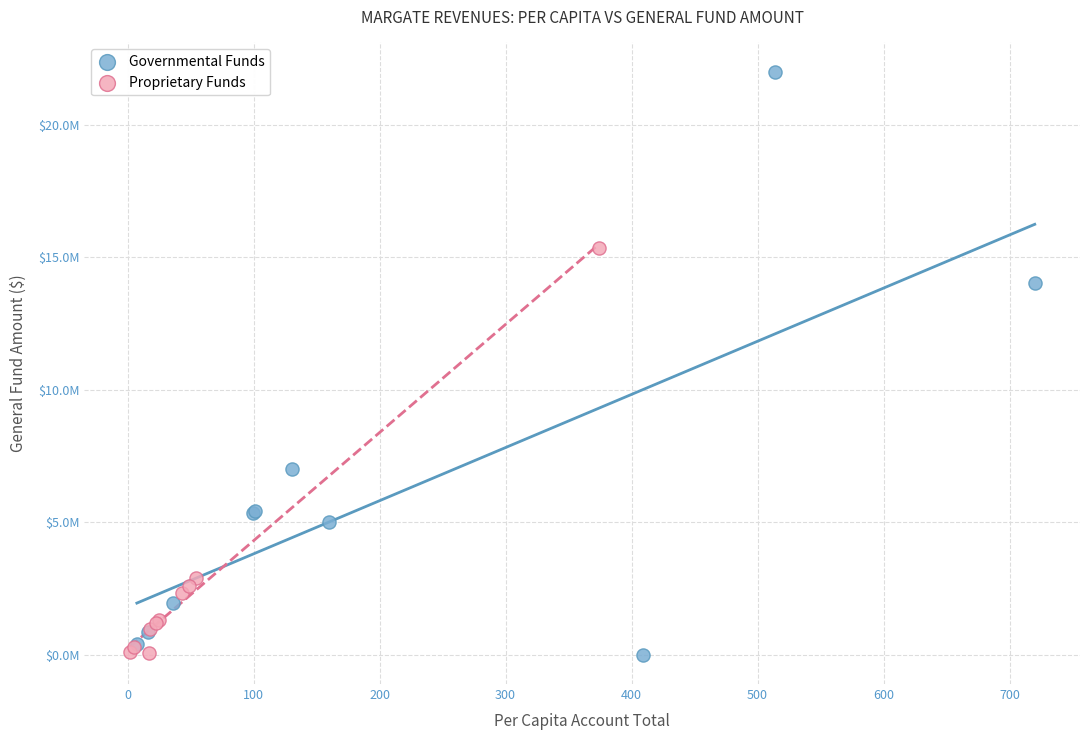

What are all the series names shown in the legend?

Governmental Funds, Proprietary Funds